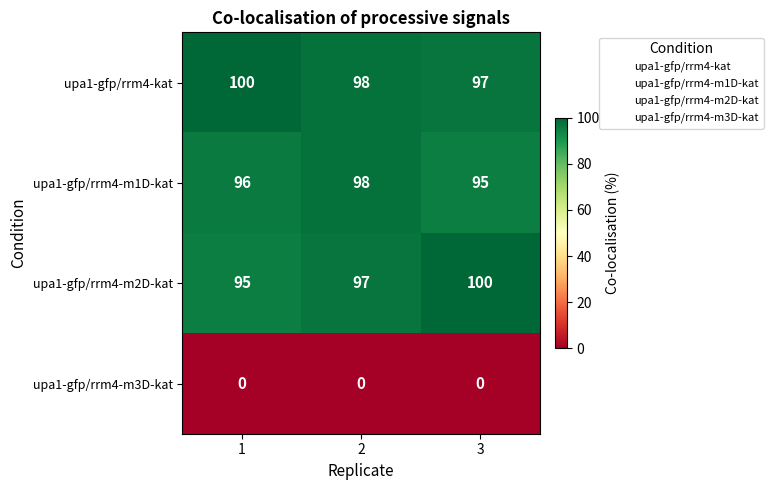

What is the difference between the highest and lowest values at 2?

98